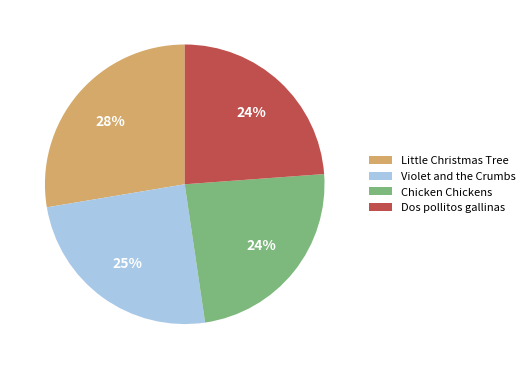

Is the sum of Violet and the Crumbs and Dos pollitos gallinas greater than half?

No